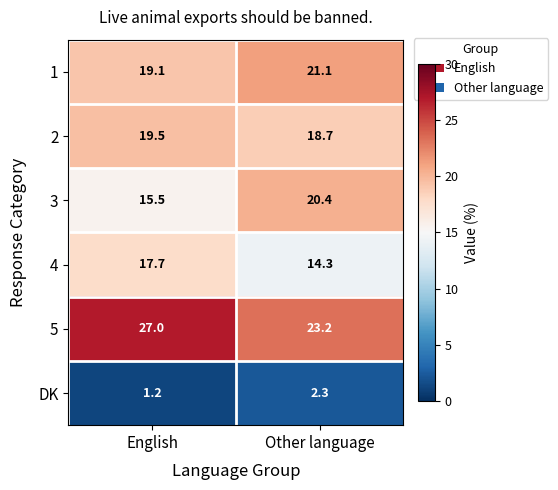

Is the value of 3 at Other language greater than the value of 1 at English?

Yes